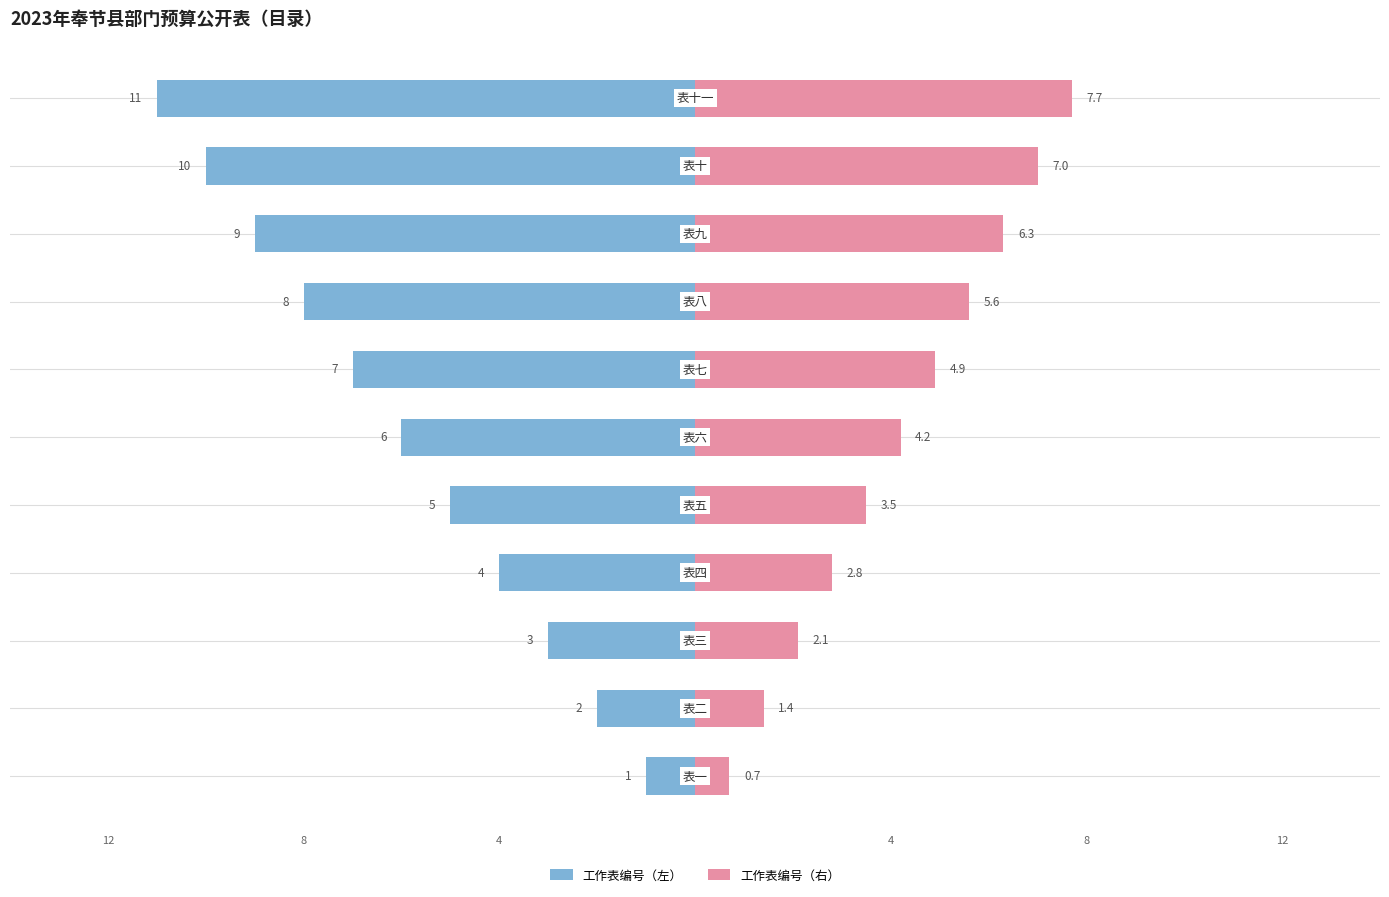

What is the sum of all 工作表编号（右） values?

46.2